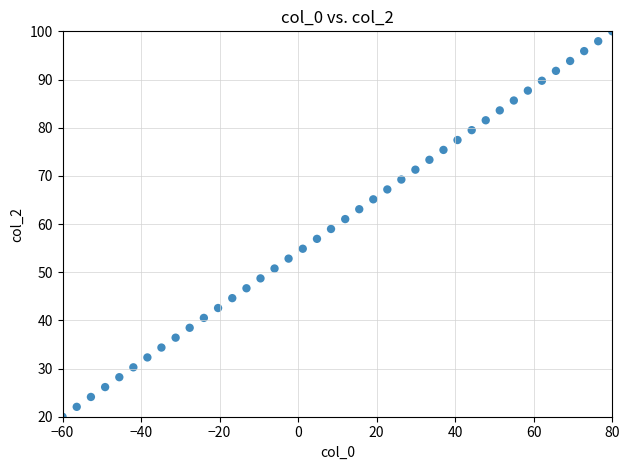

What is the range of X values (max minus min)?

140.0